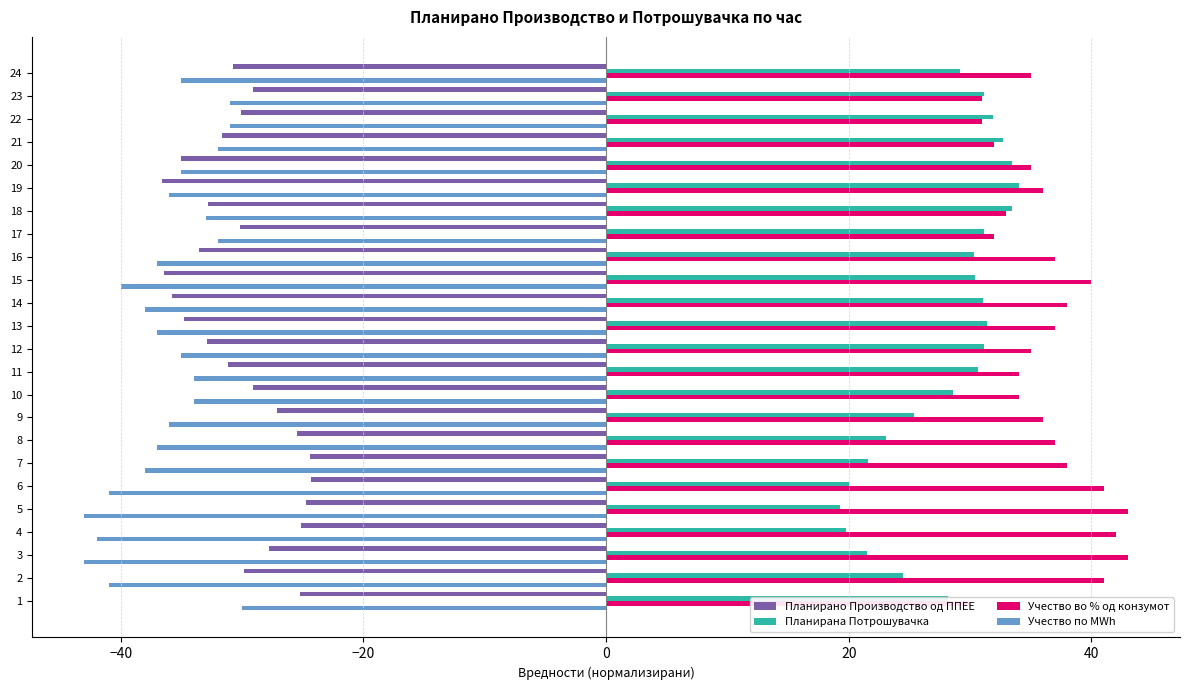

What is the lowest value of the Учество во % од конзумот series?

30.0